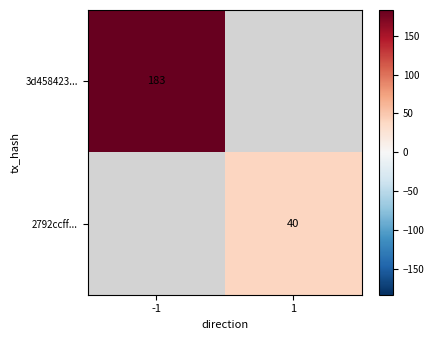

The 2792ccff... series shows 71 at 1. True or false?

False